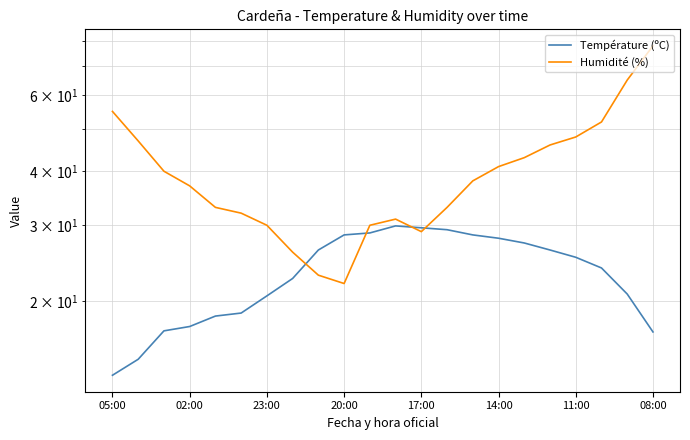

Is it true that Humidité (%) equals 48.5 at 13?

False